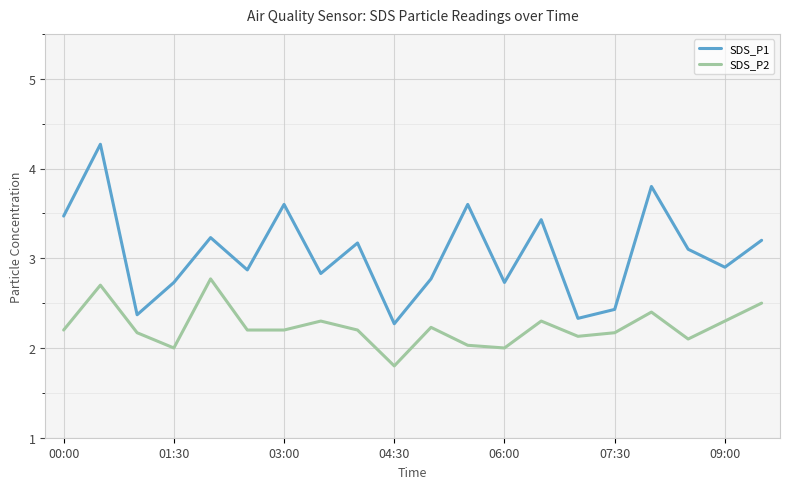

Reading left to right, list all the values displayed in this chart.

SDS_P1: 3.5	4.3	2.4	2.7	3.2	2.9	3.6	2.8	3.2	2.3	2.8	3.6	2.7	3.4	2.3	2.4	3.8	3.1	2.9	3.2
SDS_P2: 2.2	2.7	2.2	2.0	2.8	2.2	2.2	2.3	2.2	1.8	2.2	2.0	2.0	2.3	2.1	2.2	2.4	2.1	2.3	2.5